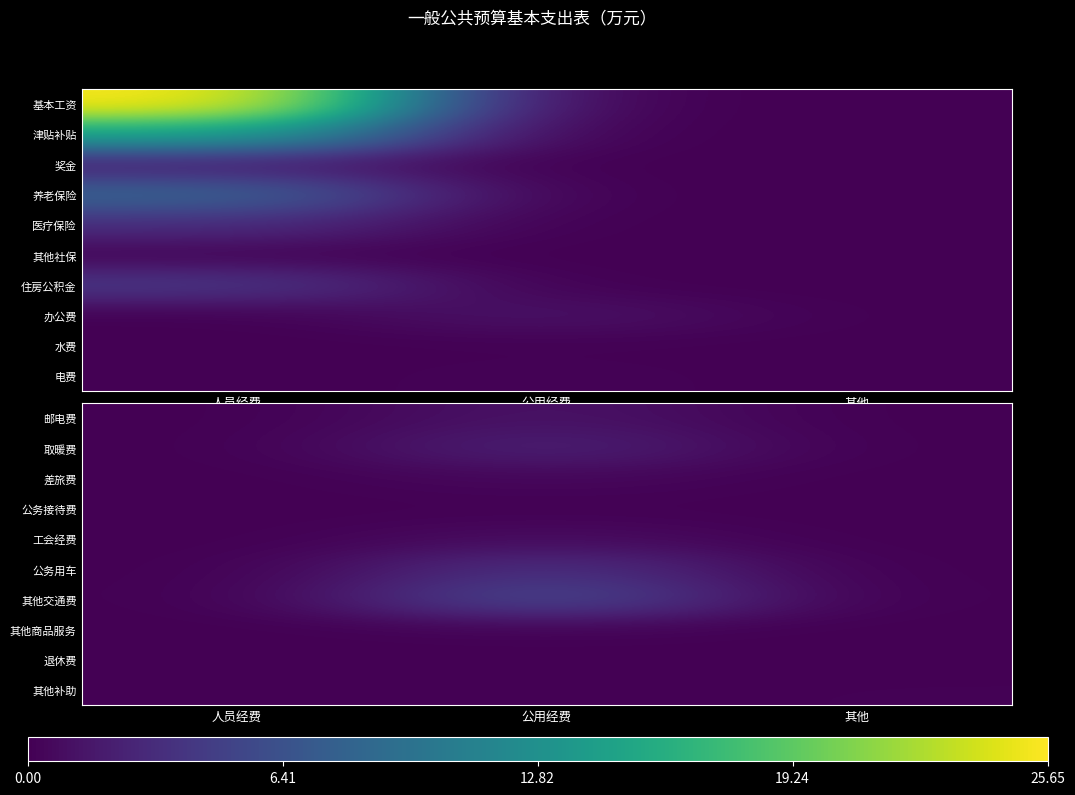

At which label does 退休费 reach its minimum?

人员经费